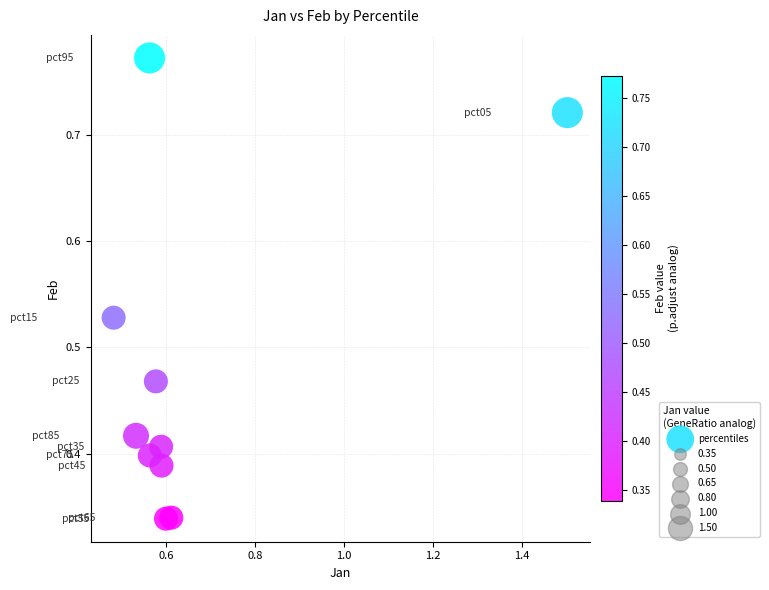

What is the range of X values (max minus min)?

1.0